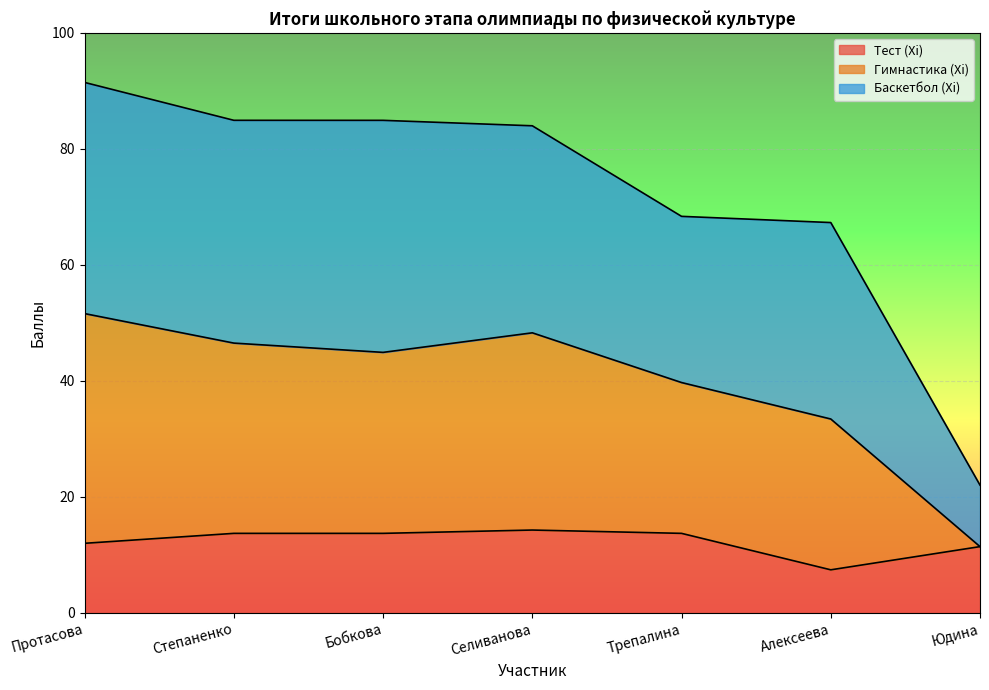

What is the lowest value of the Тест (Xi) series?

7.4